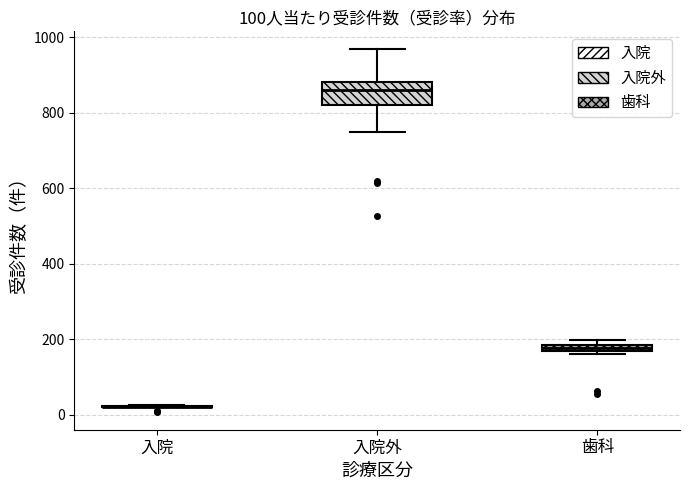

Which box is the tallest, from its lower edge to its upper edge?

入院外